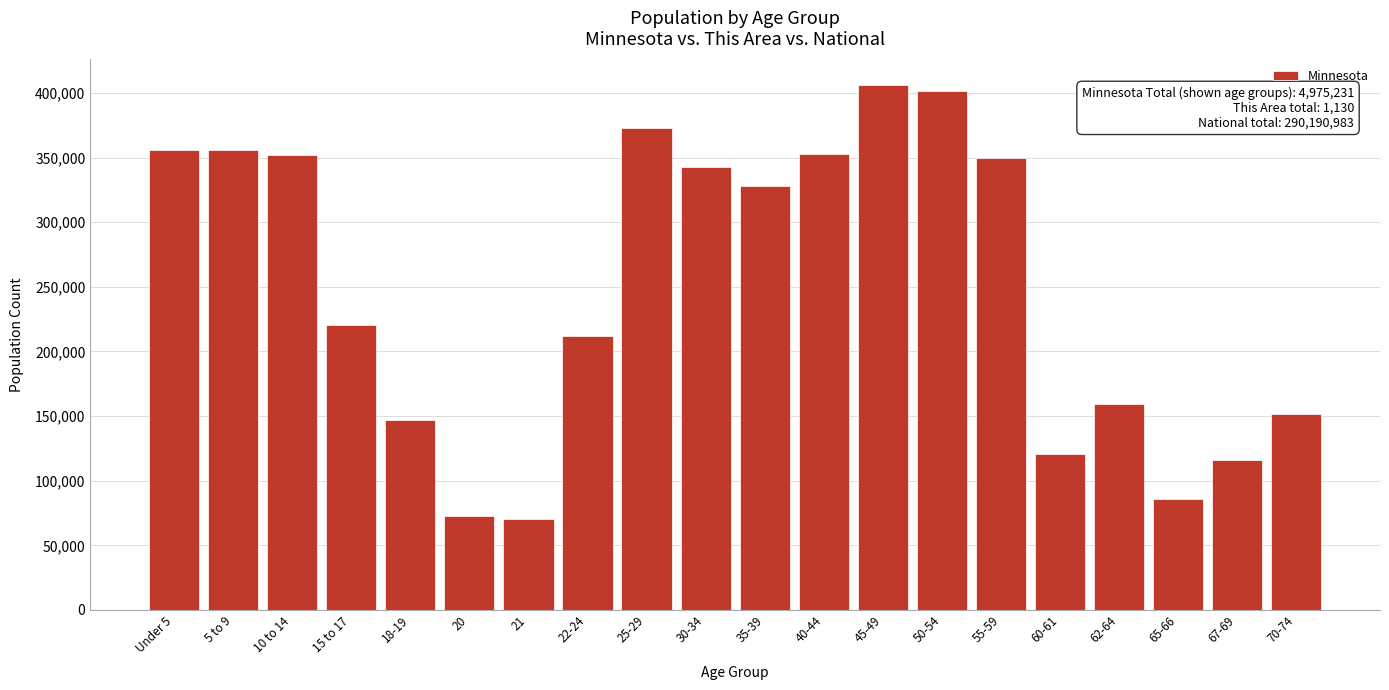

Where is the data nearest to the value 238398?

15 to 17